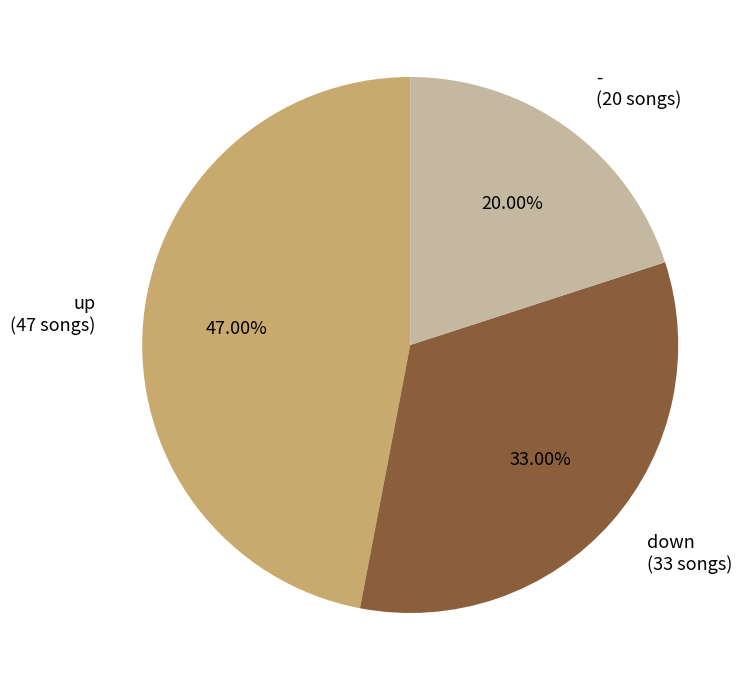

How many slices are in this pie chart?

3